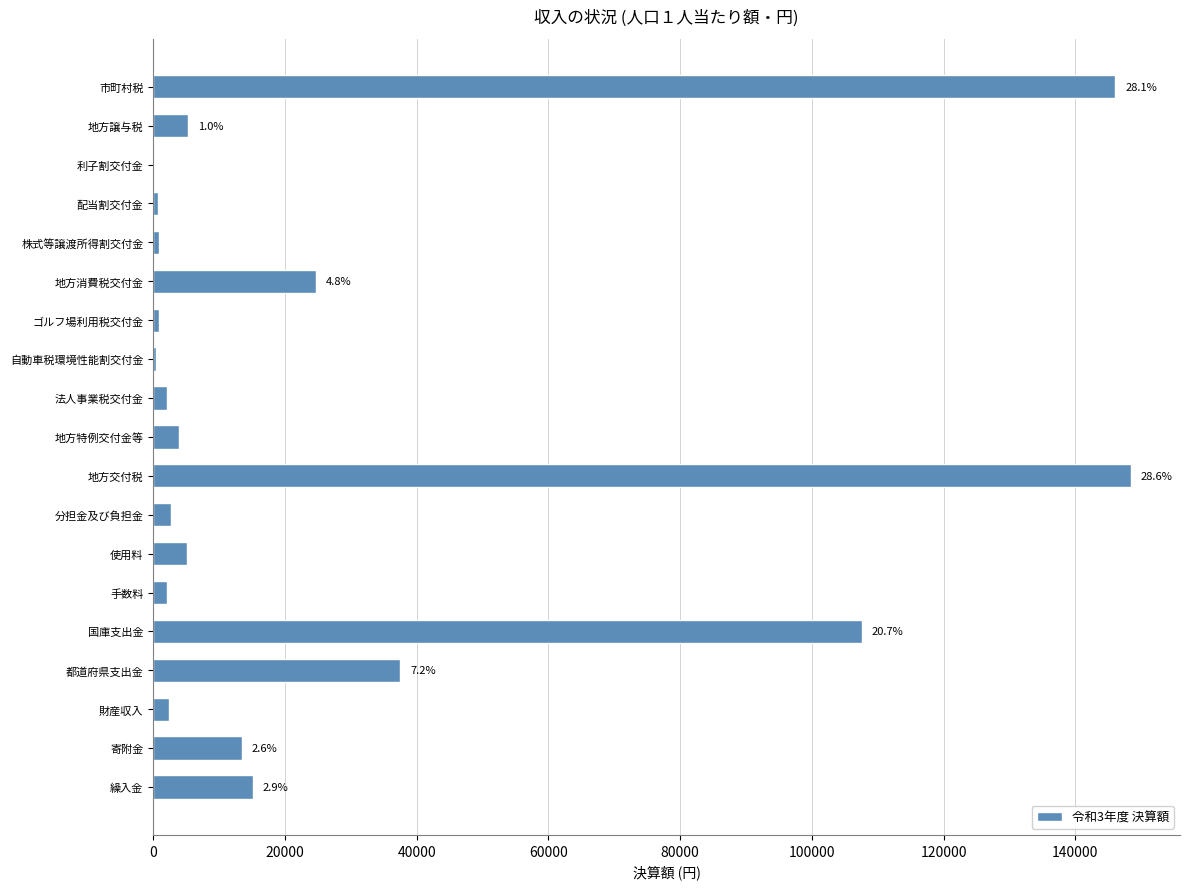

The value at 寄附金 is 8594. True or false?

False